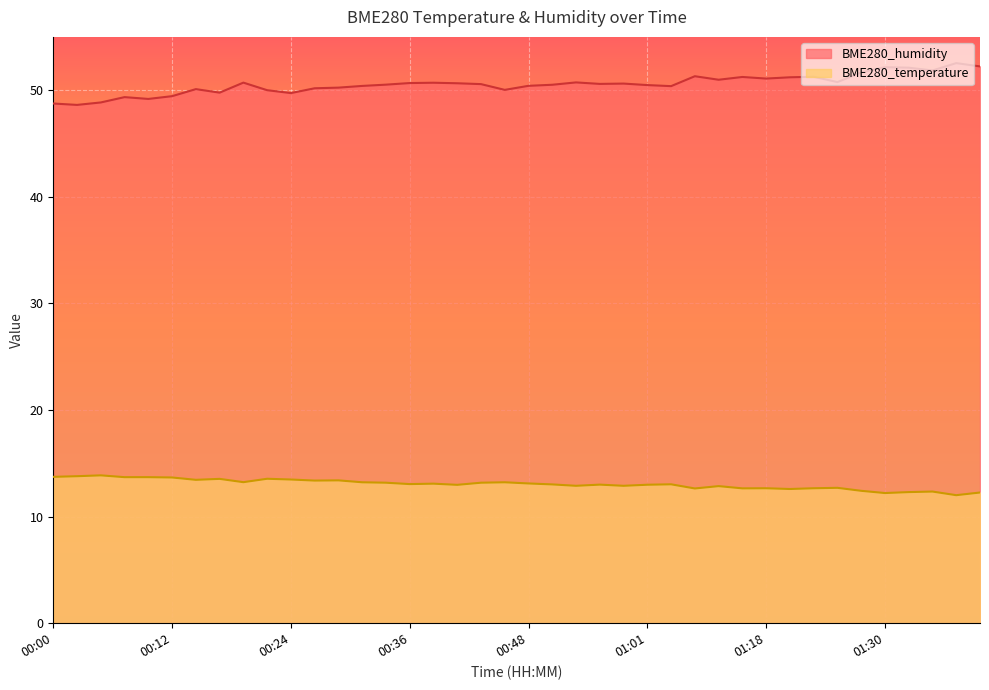

What value does the BME280_temperature series have at 00:53?

12.9